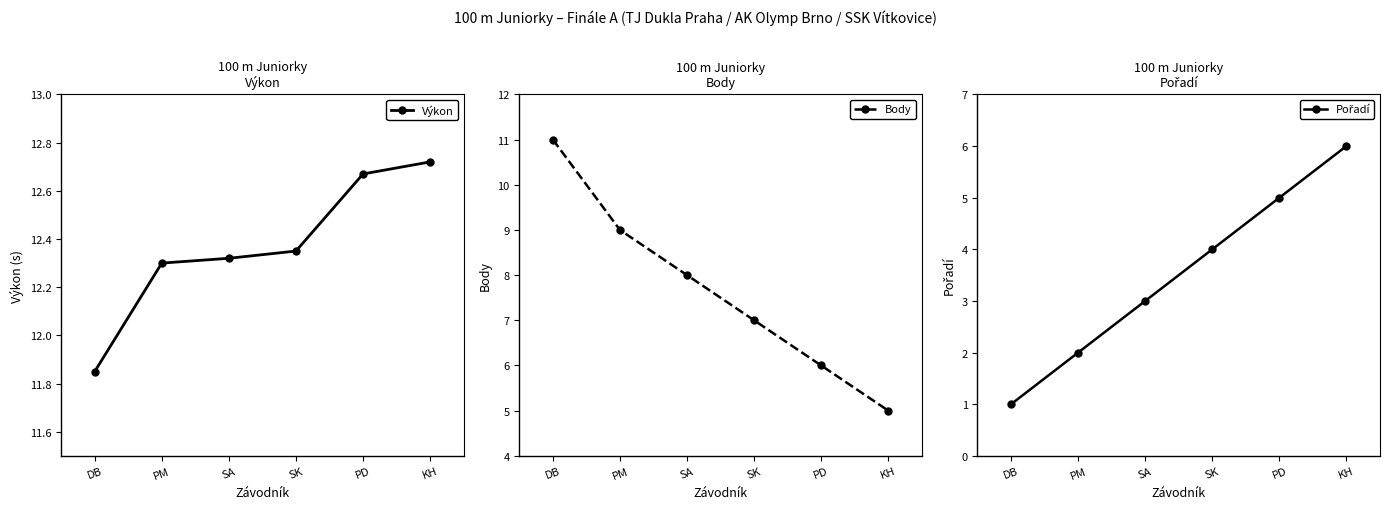

Rank the categories by Body value from highest to lowest.

DB, PM, SA, SK, PD, KH